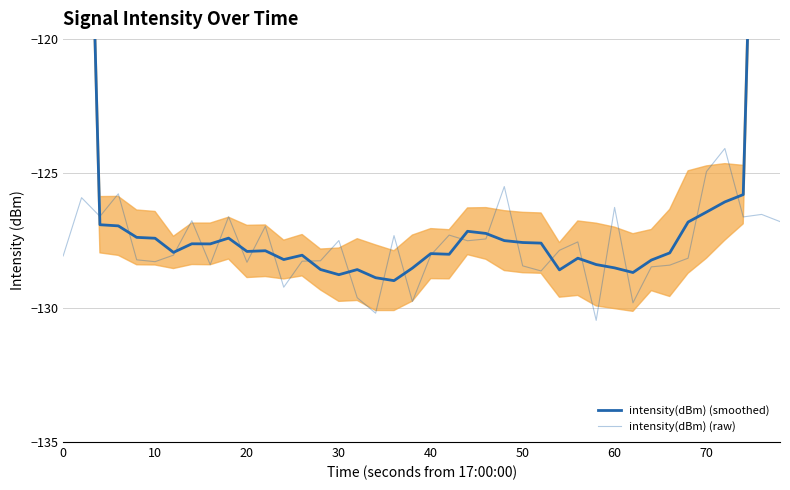

How many intersections are there between intensity(dBm) (raw) and intensity(dBm) (smoothed)?

22